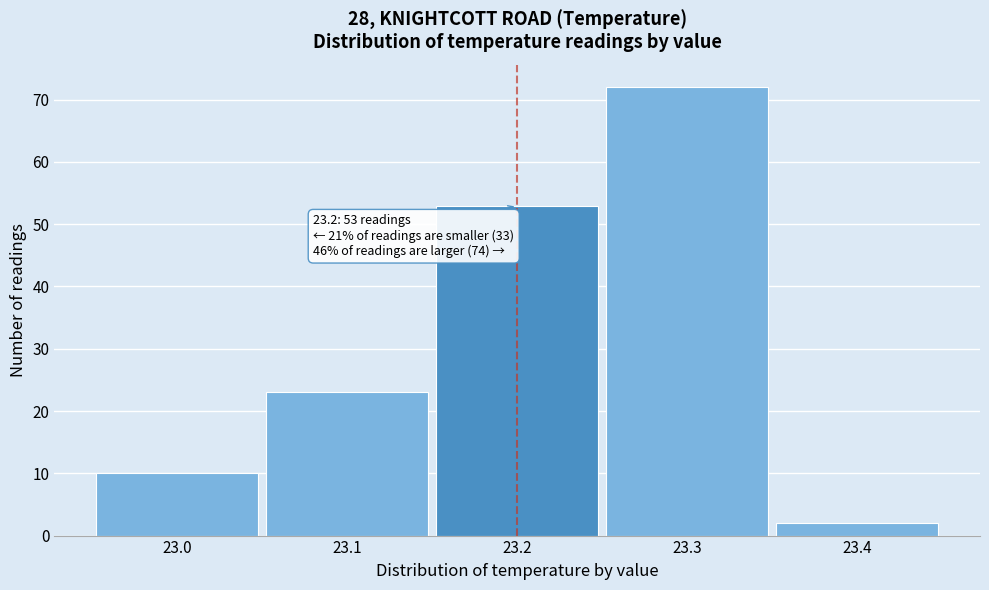

Over which range of the x-axis is the bar tallest?

23.25 to 23.35